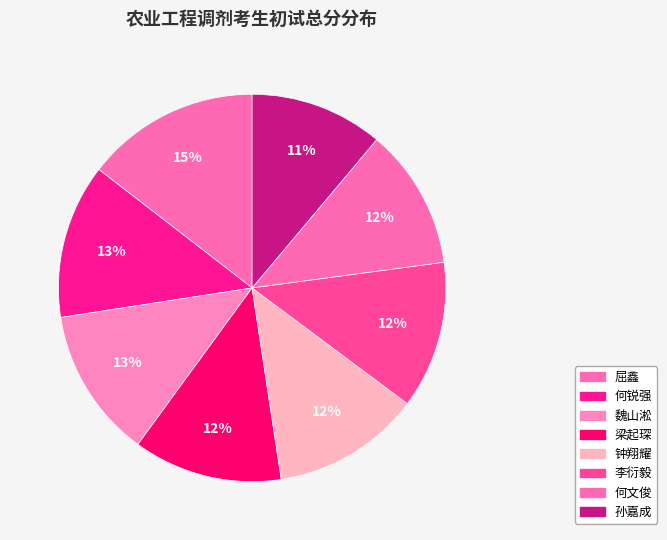

What is the total percentage of 何文俊 and 孙嘉成?

22.9%